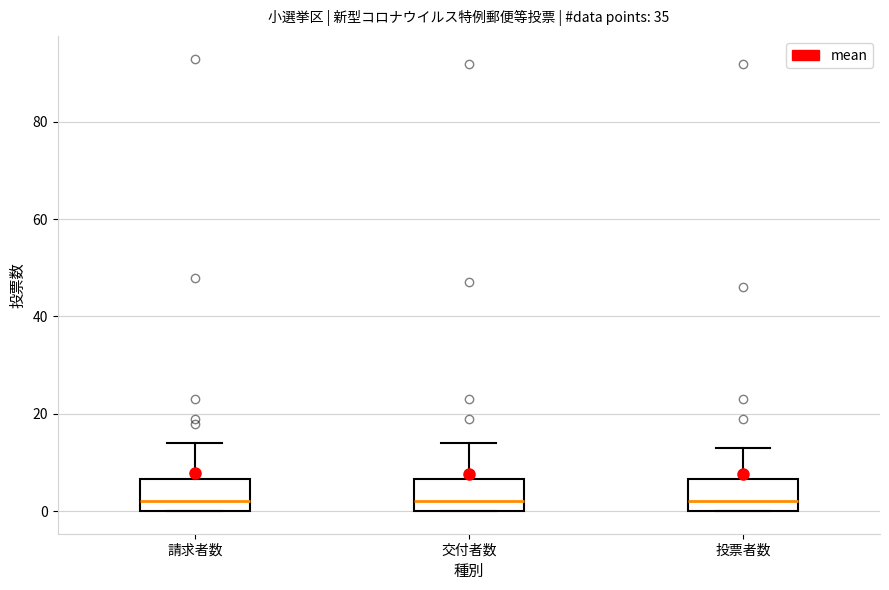

Where does the upper whisker of the box for 請求者数 end on the y-axis? The values are not printed on the chart, so give them approximately, as read against the axis.

14